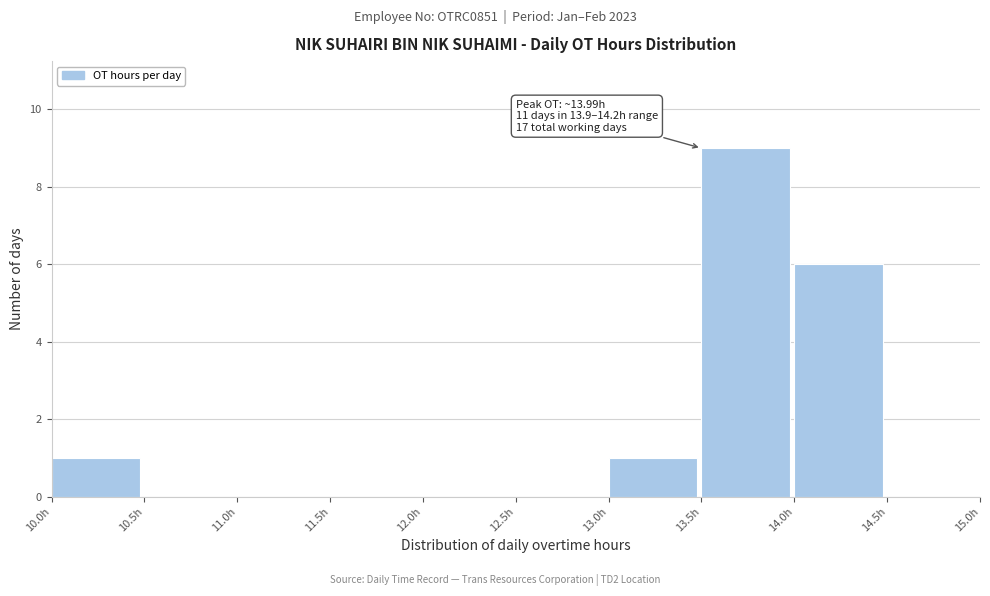

Which range on the x-axis has the tallest bar?

13.5 to 14.0